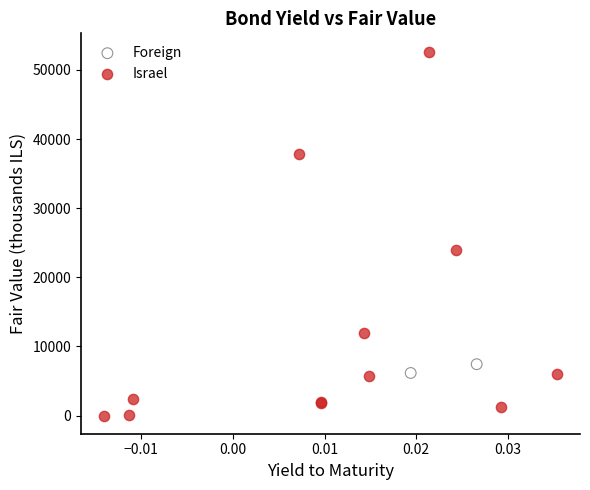

Which series reaches the maximum Y coordinate?

Israel